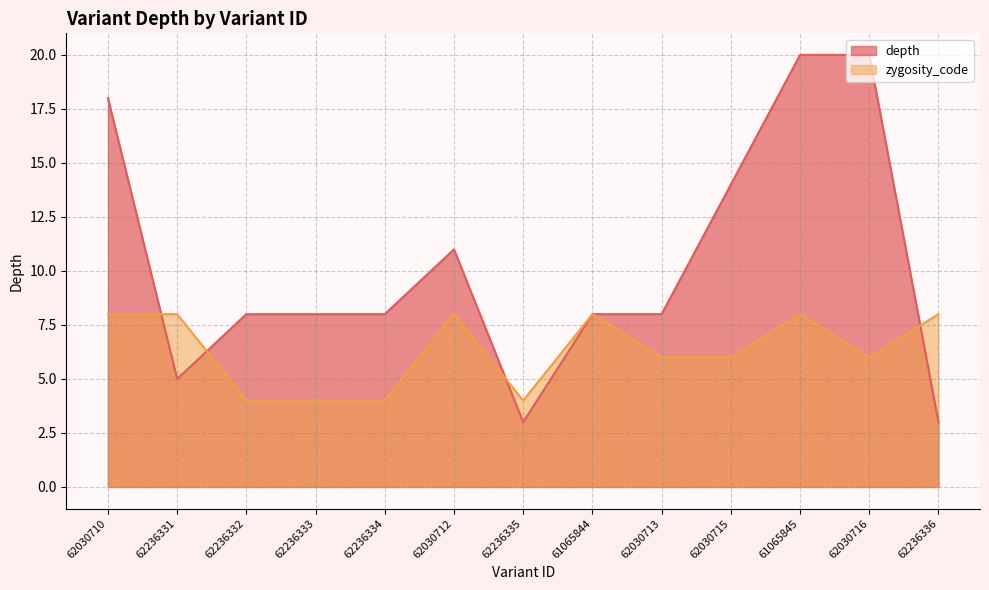

Between 62030710 and 62236333, which is larger?

62030710